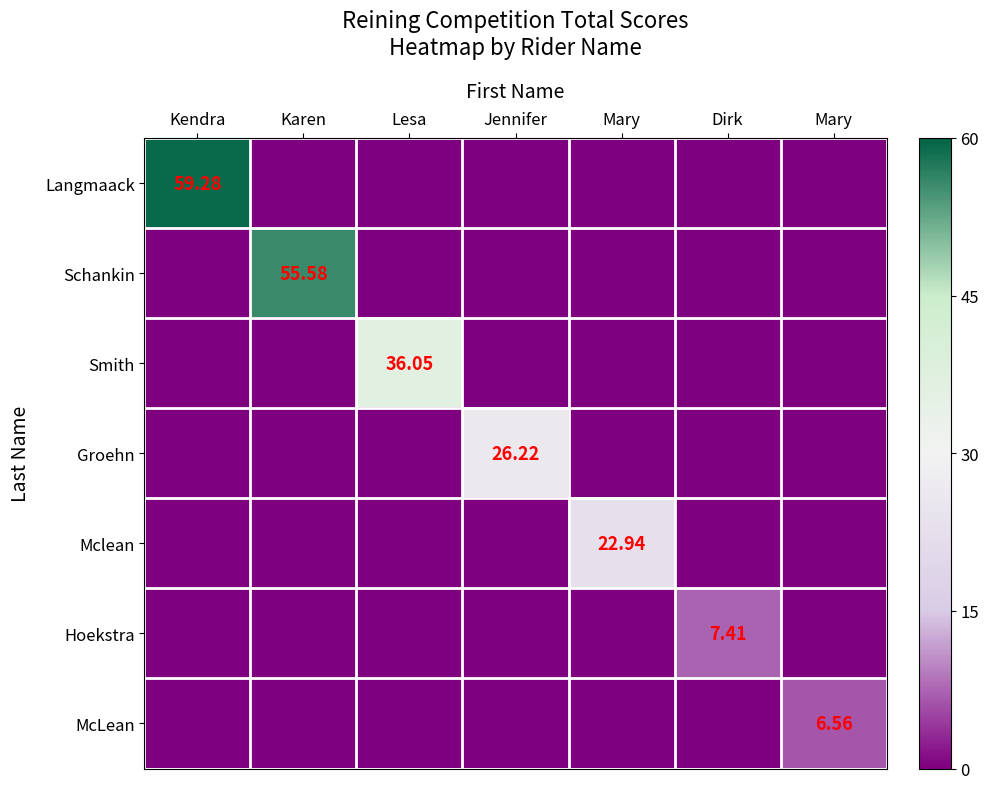

How many distinct data groups are displayed?

7